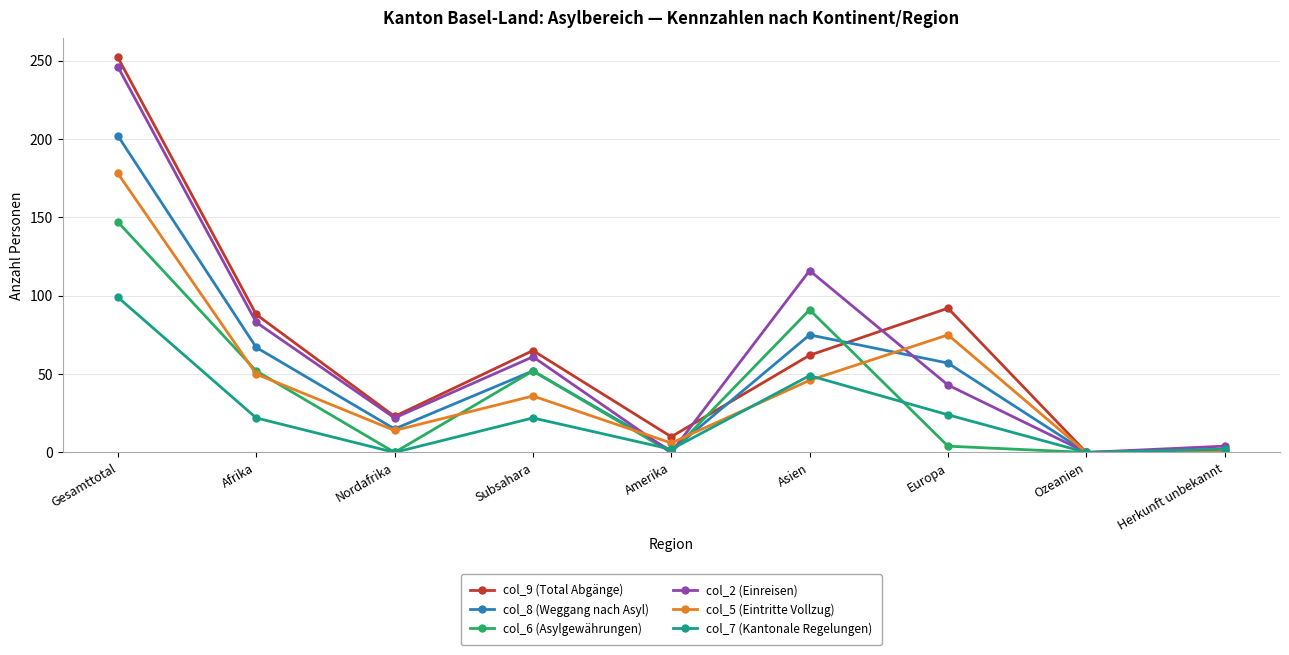

How many lines are shown in the chart?

6